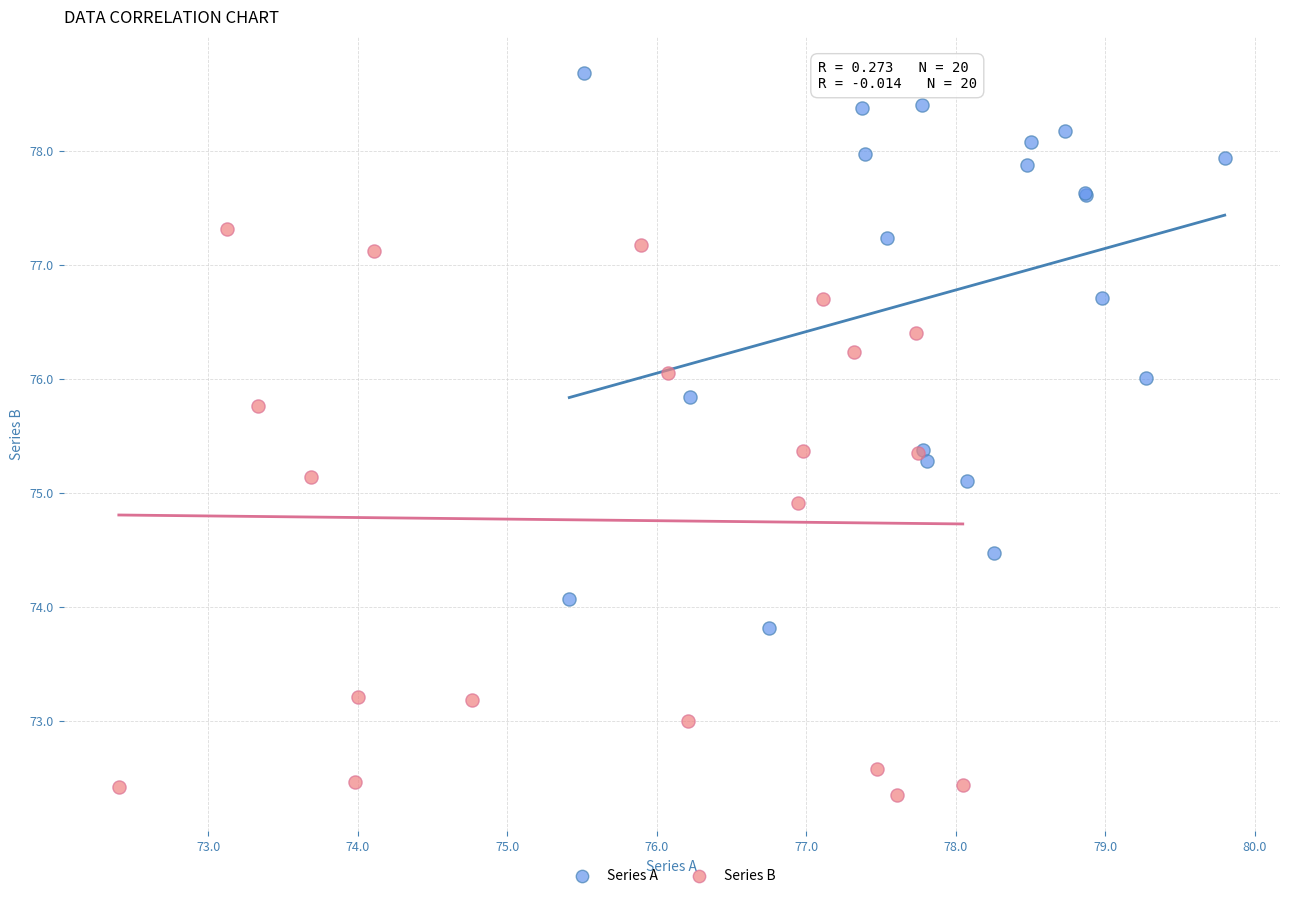

Which series reaches the minimum Y coordinate?

Series B